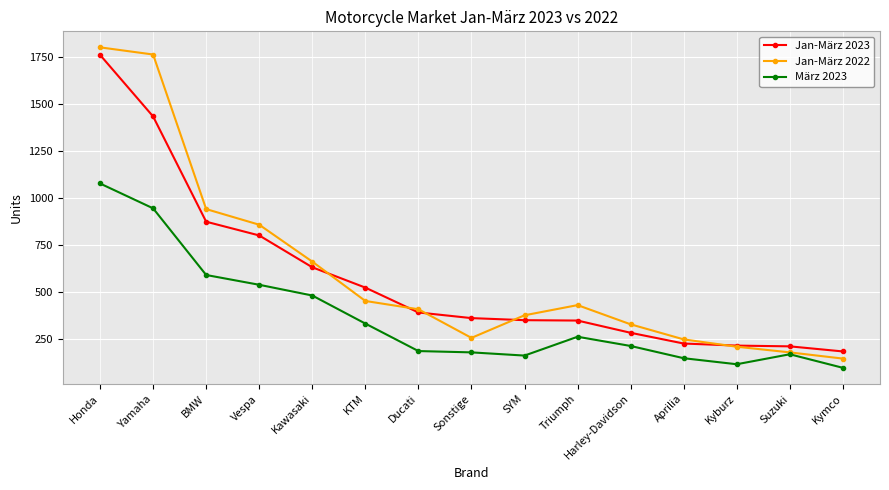

True or false: März 2023 has a value of 45 at SYM.

False